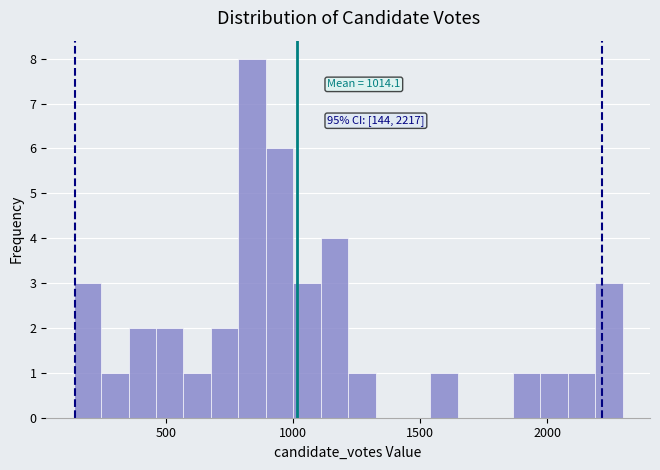

Around what value on the x-axis is the tallest bar? Give the approximate position of its centre, as read against the axis.

850